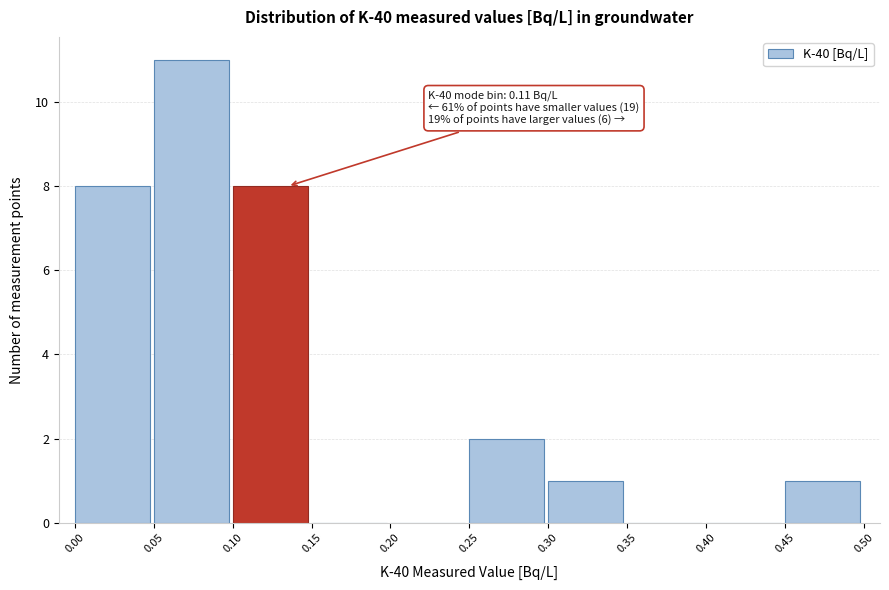

Over which range of the x-axis is the bar tallest?

0.05 to 0.10